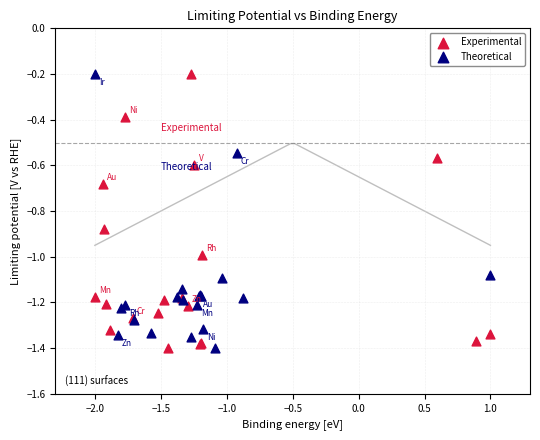

What are all the series names shown in the legend?

Experimental, Theoretical